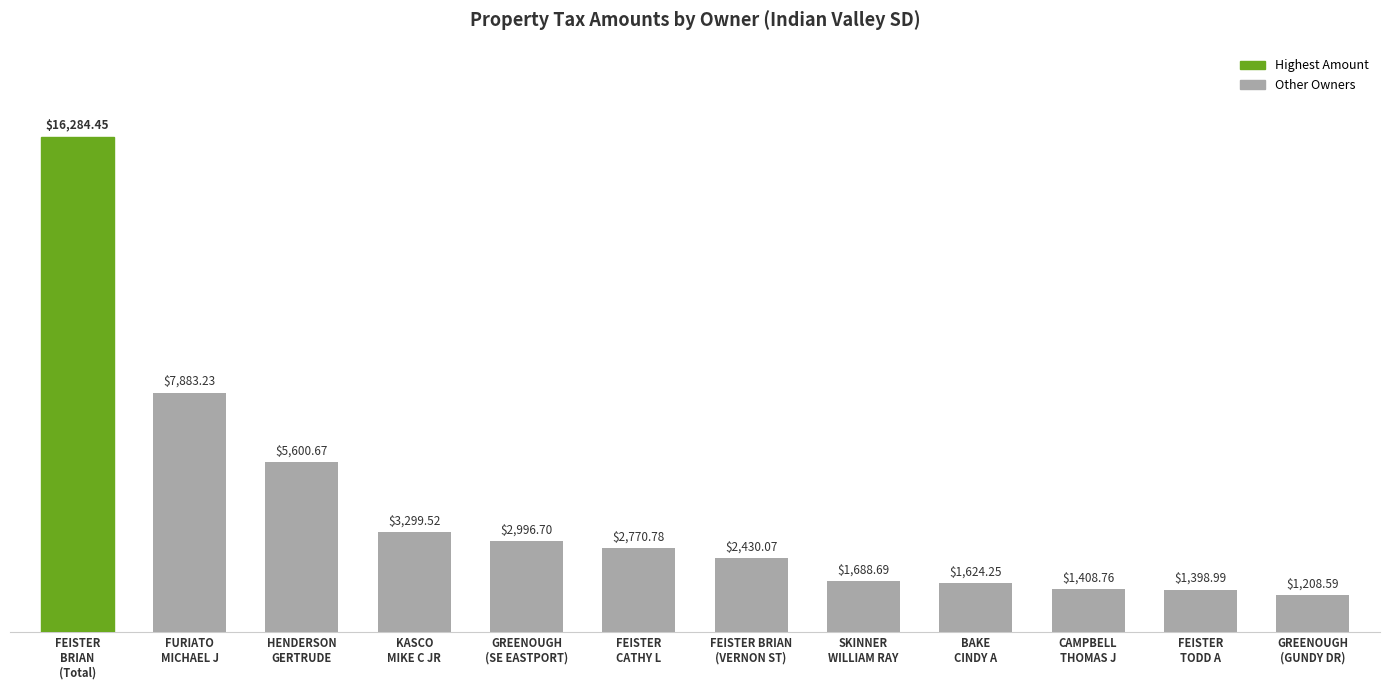

At which label does the data first exceed 2770?

FEISTER
BRIAN
(Total)